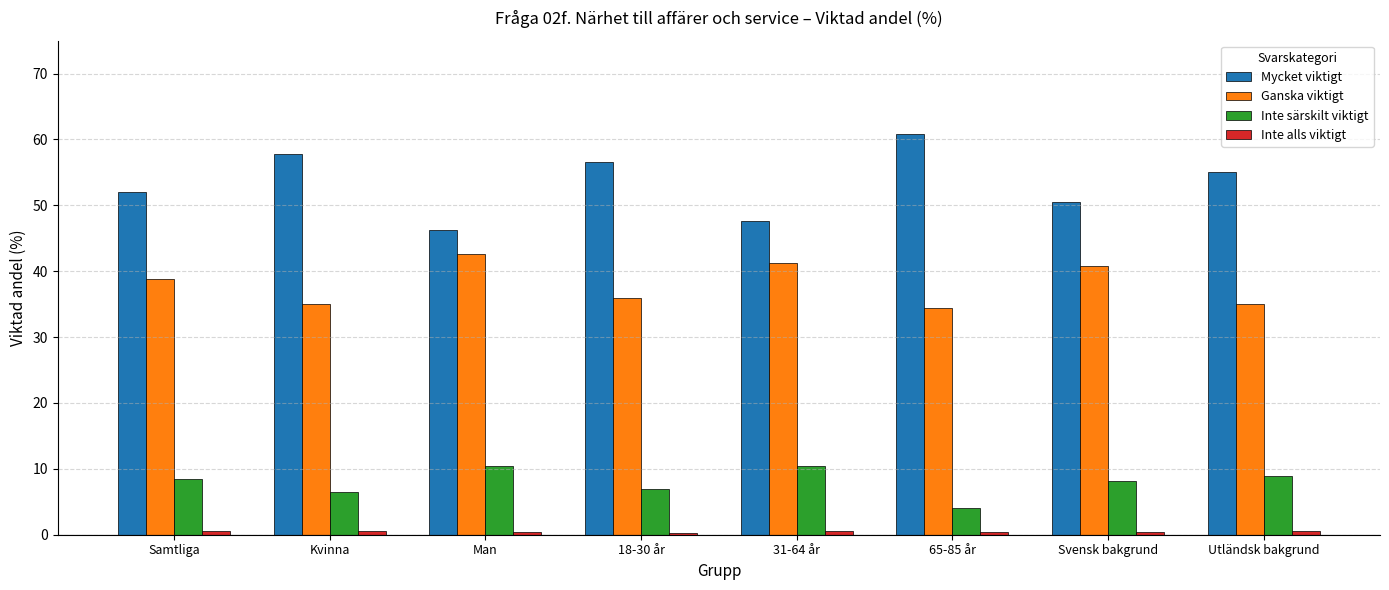

The value of Inte särskilt viktigt at 65-85 år is 4.1. True or false?

True